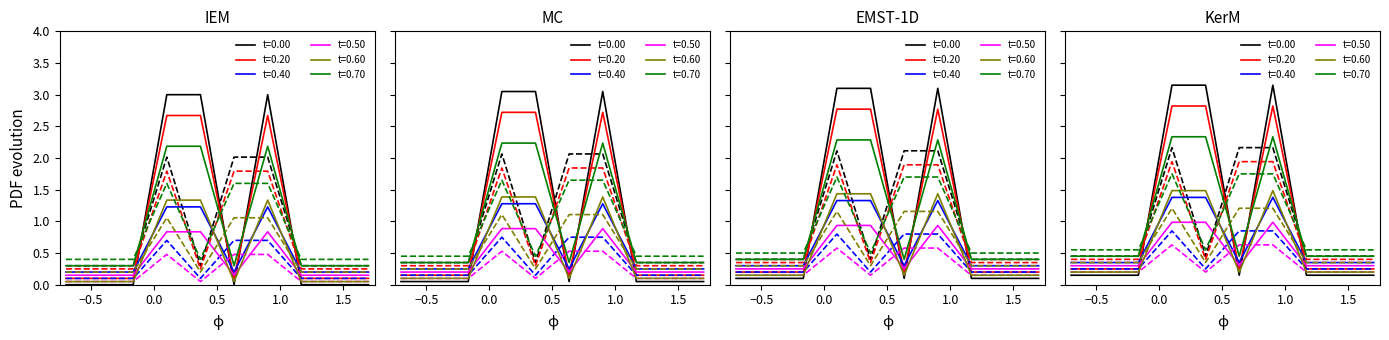

Is this an area chart (filled region under the line)?

No